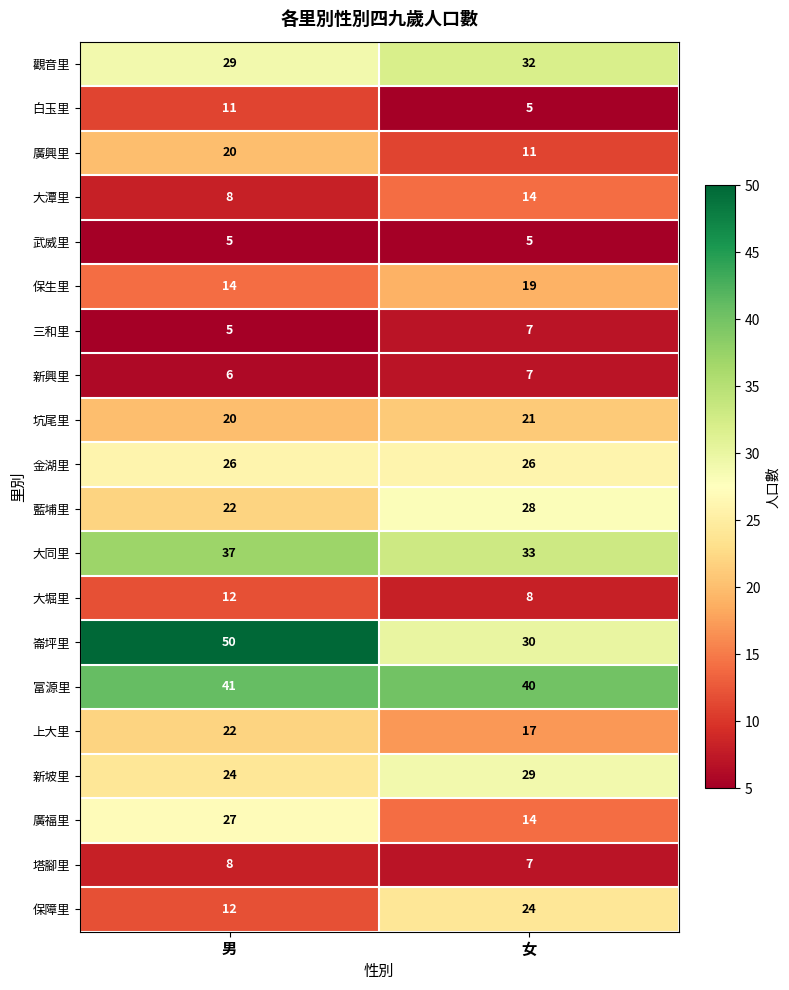

Between 男 and 女, which series saw the biggest shift?

崙坪里